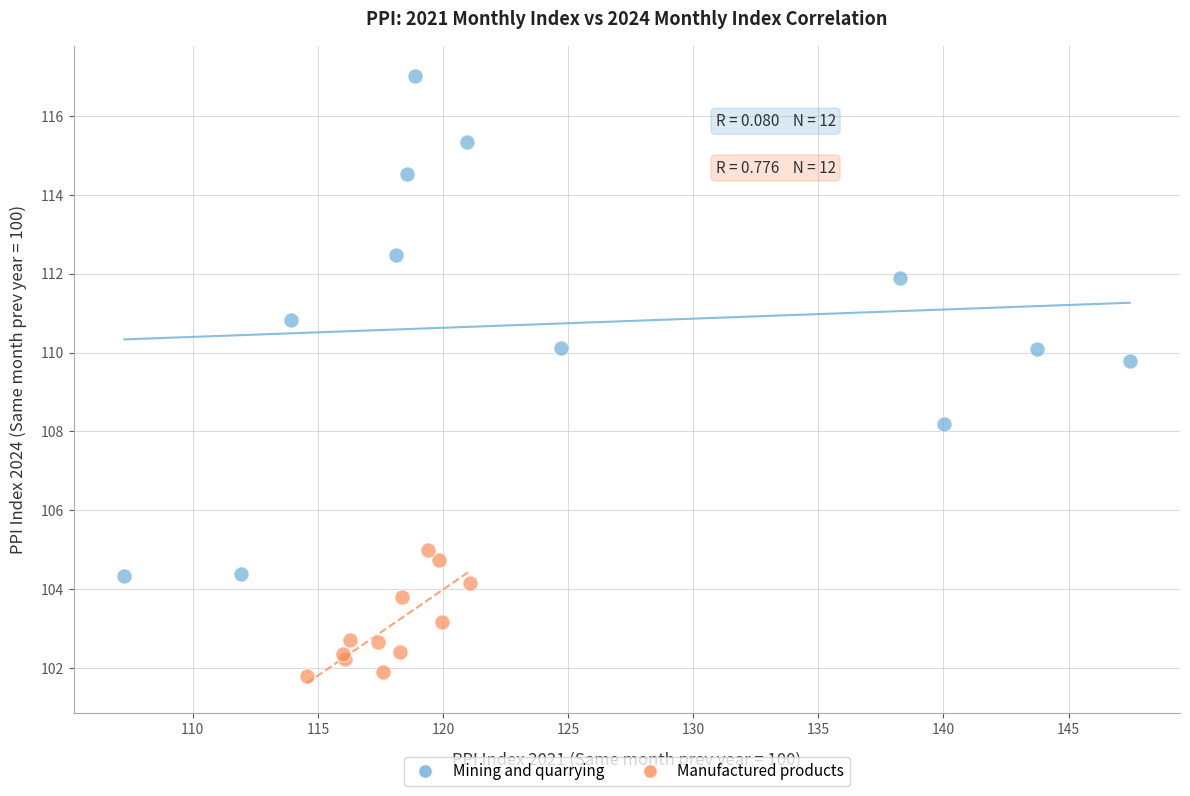

Which series contains the highest Y value?

Mining and quarrying